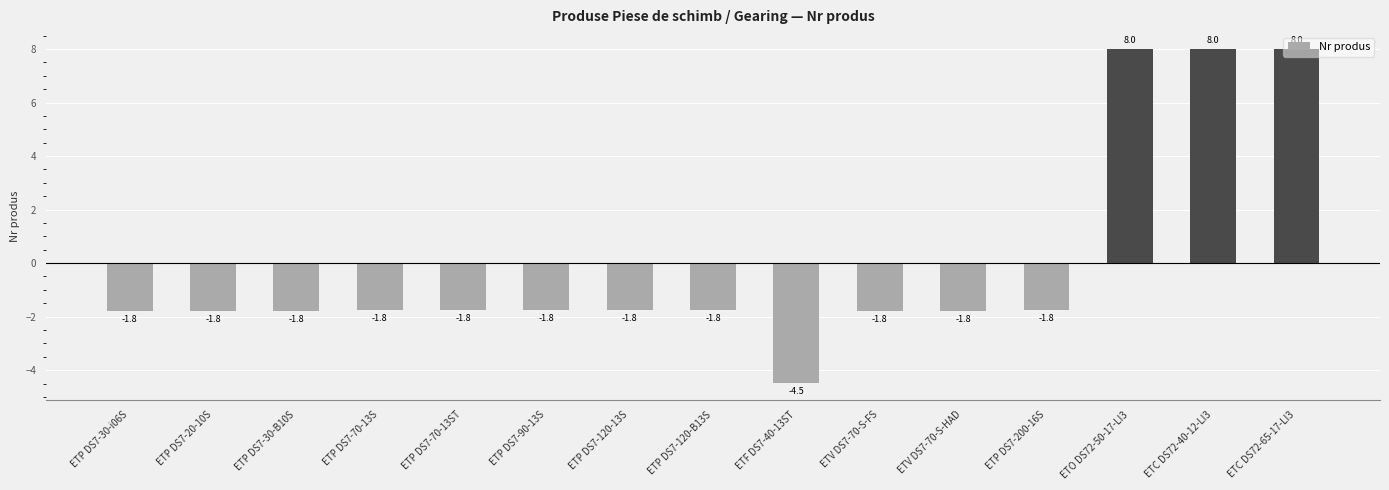

What is the sum of the values at ETV DS7-70-S-FS and ETP DS7-120-B13S?

-3.6